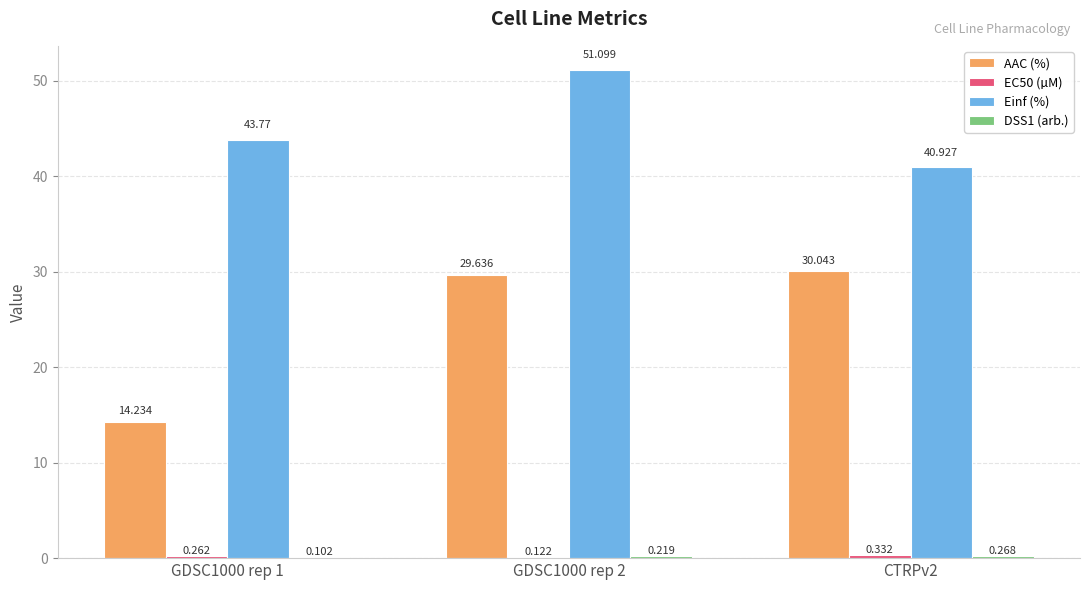

Which series has the largest total across all categories?

Einf (%)